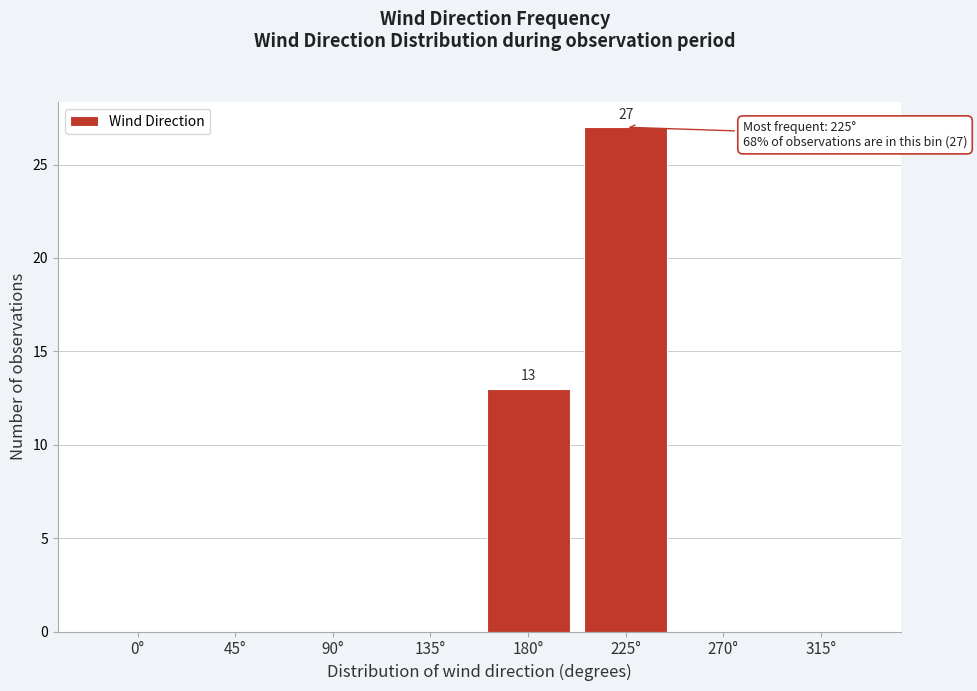

Reading left to right, what are all the values shown in this chart?

0°=0	45°=0	90°=0	135°=0	180°=13	225°=27	270°=0	315°=0